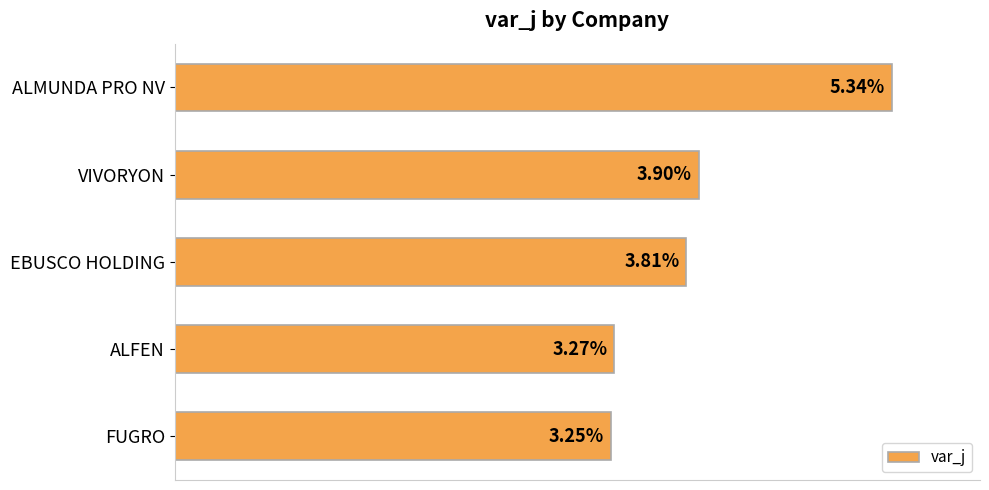

At which label is the value closest to 4?

VIVORYON